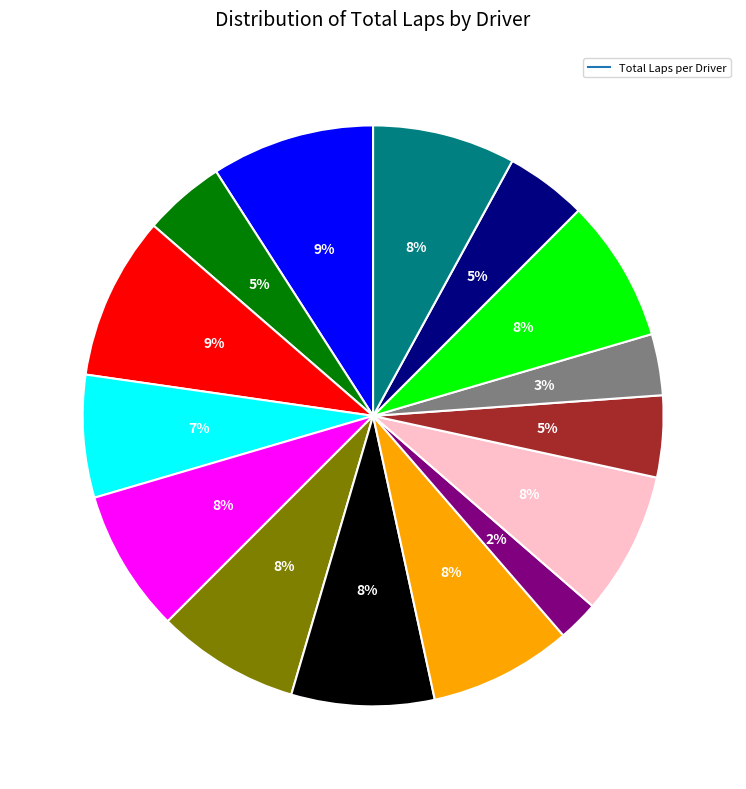

Does any single category account for the majority?

No